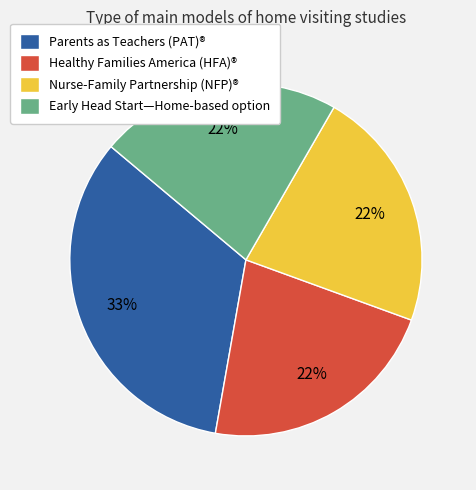

Is it true that Early Head Start—Home-based option is 22% of the pie?

True